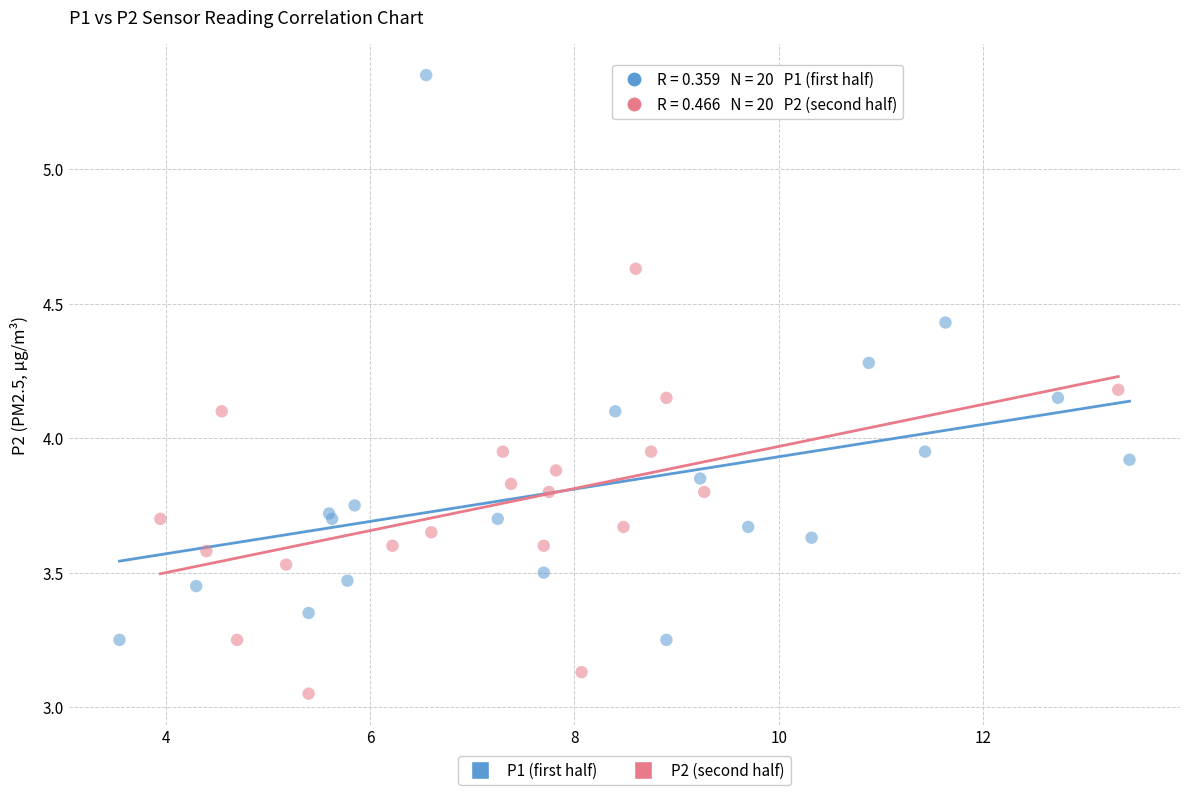

Which series has the widest spread of Y values?

P1 (first half)